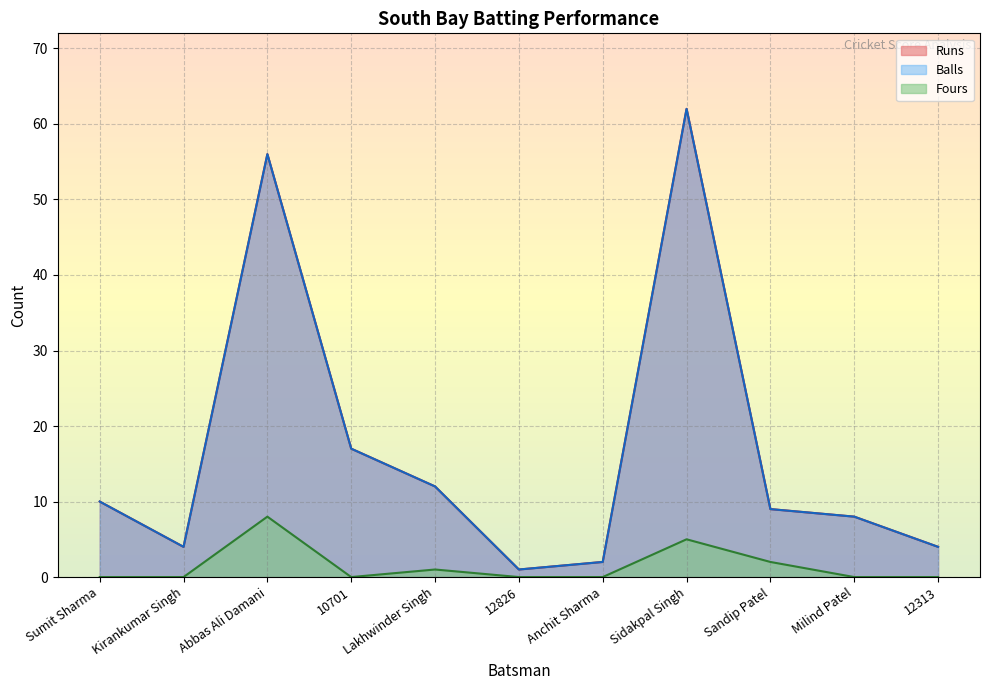

Which has a higher value, 12826 or Sumit Sharma?

Sumit Sharma